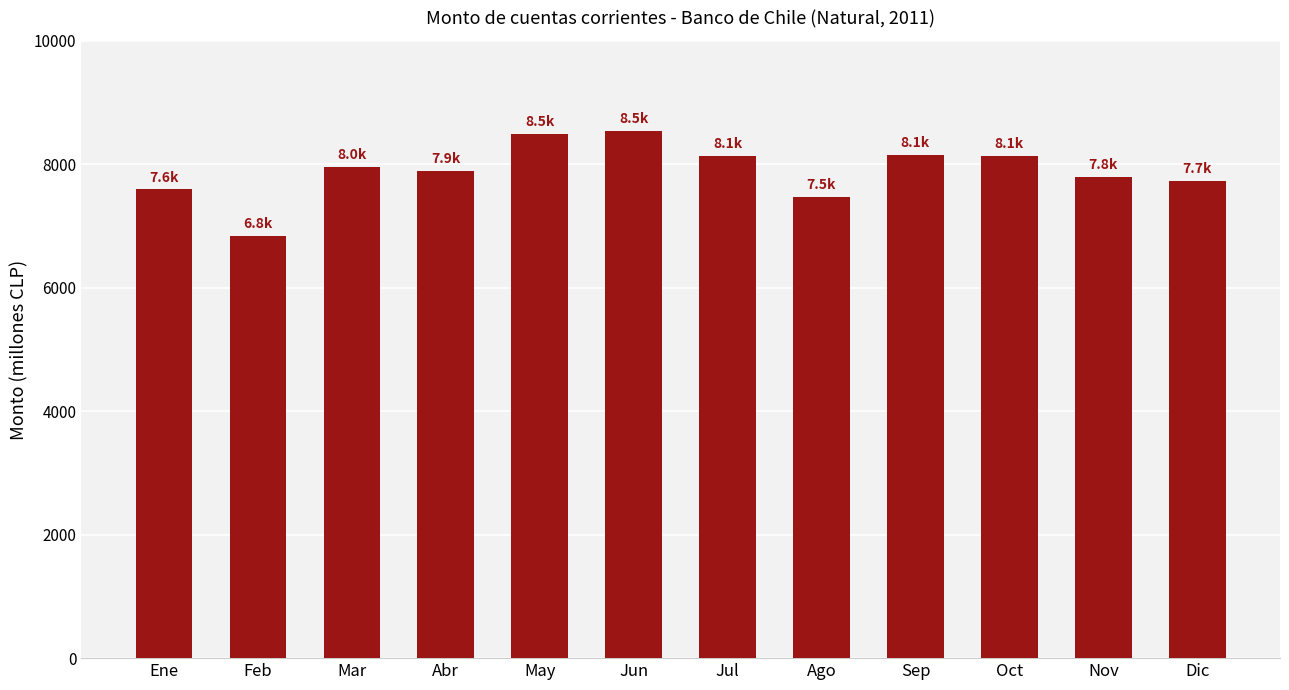

What is the difference between the values at Ene and Jul?

542.5